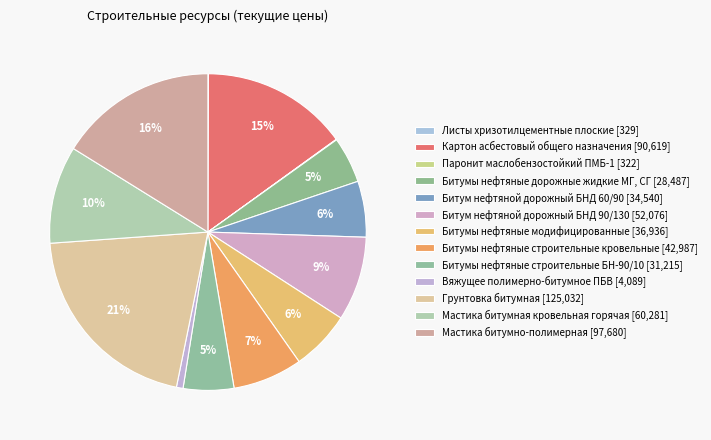

How many slices are in this pie chart?

13